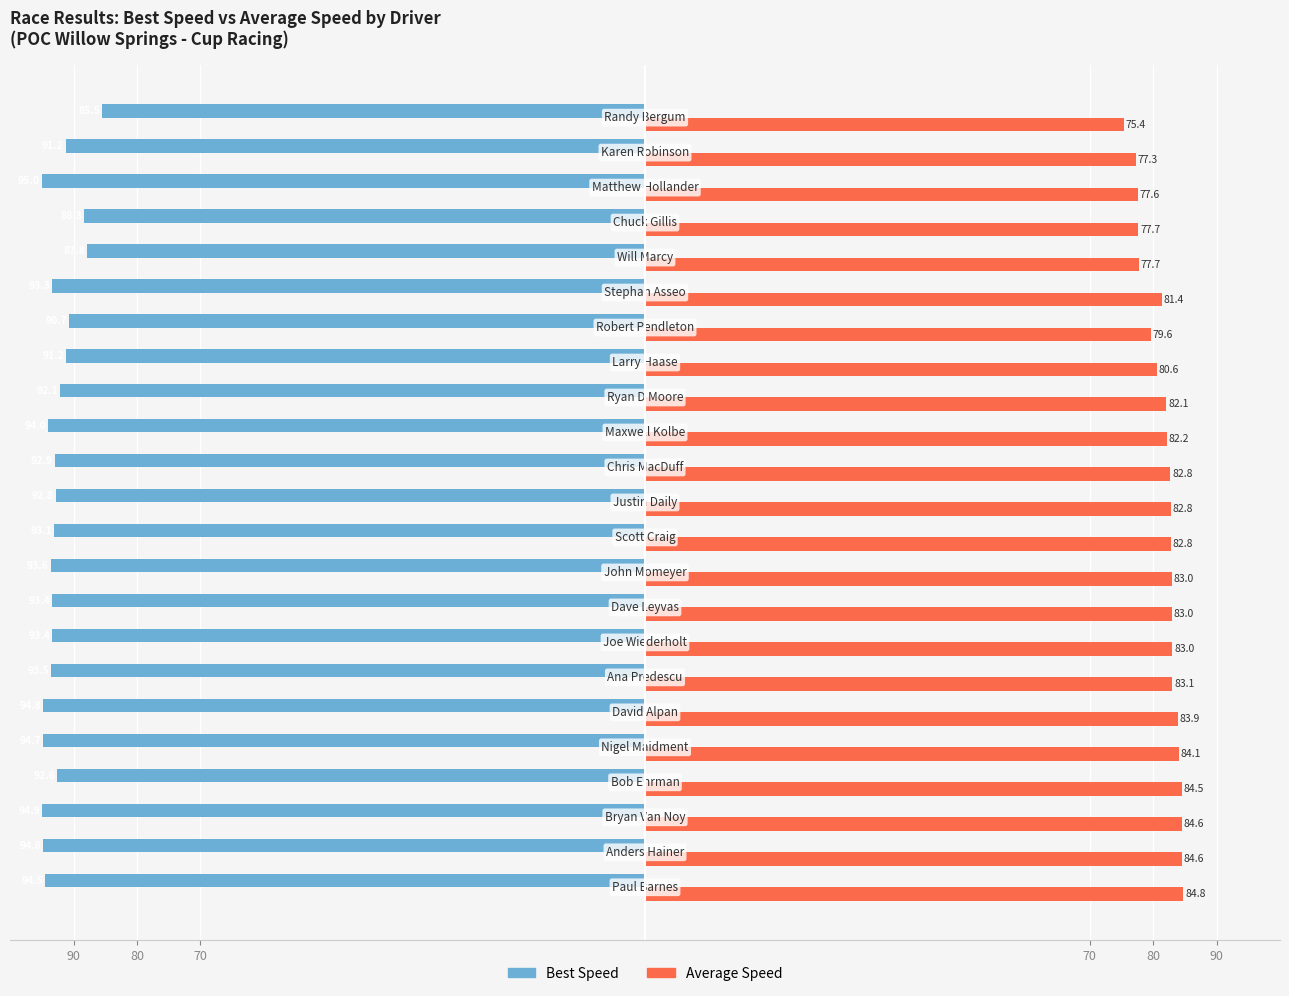

What are all the series names shown in the legend?

Best Speed, Average Speed